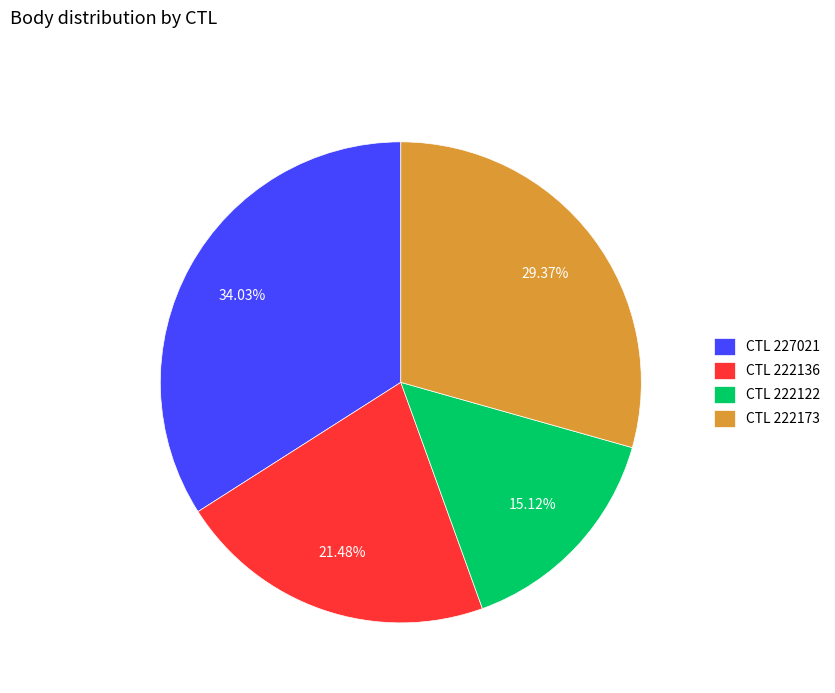

Is there a majority slice in this chart?

No